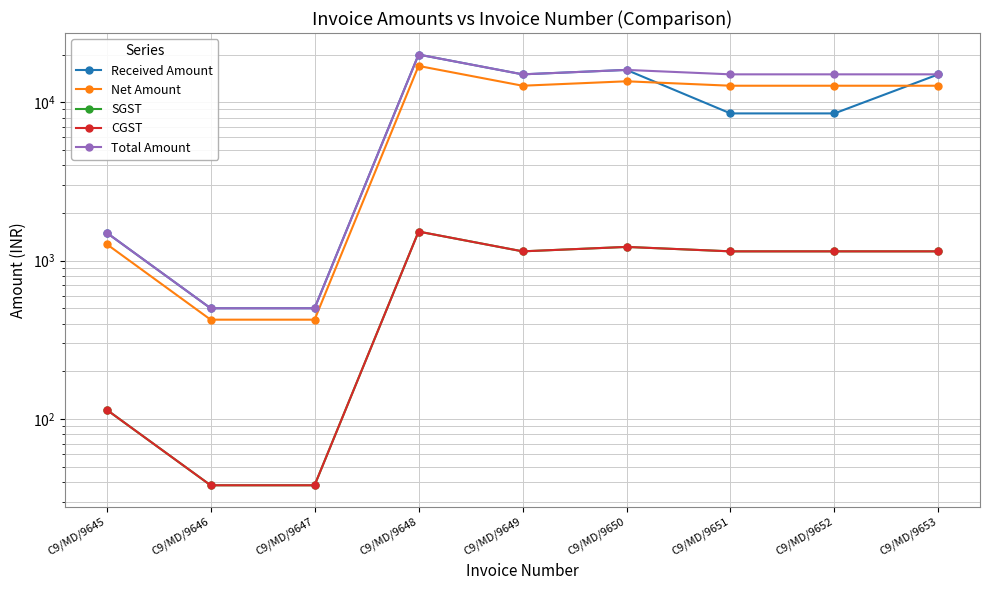

What is the value of the Total Amount point at the 5th from the left?

15000.0